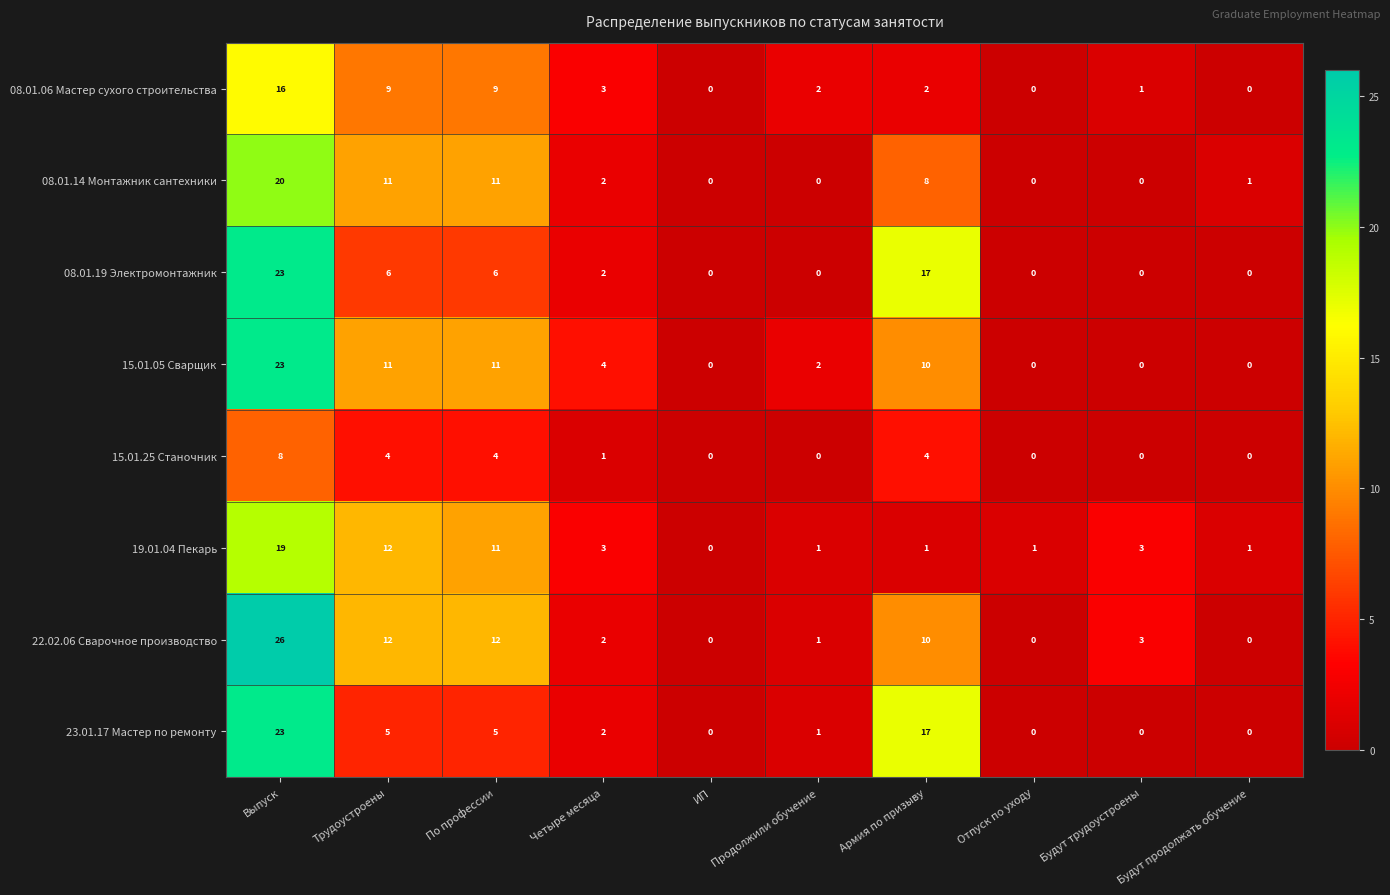

Which series has the largest total across all categories?

22.02.06 Сварочное производство